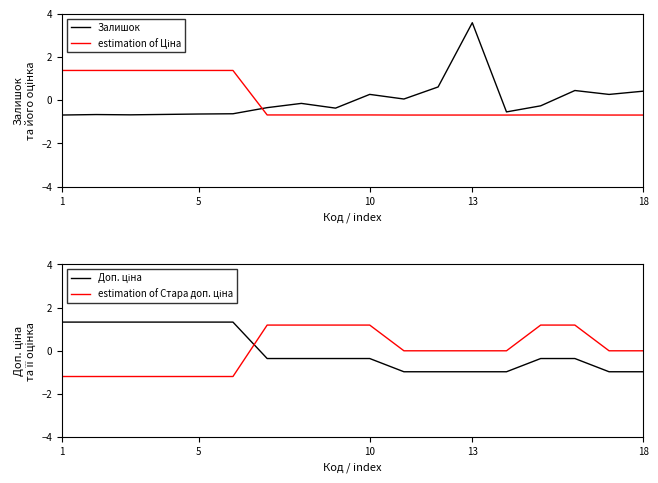

What are all the series names shown in the legend?

Залишок, estimation of Ціна, Доп. ціна, estimation of Стара доп. ціна